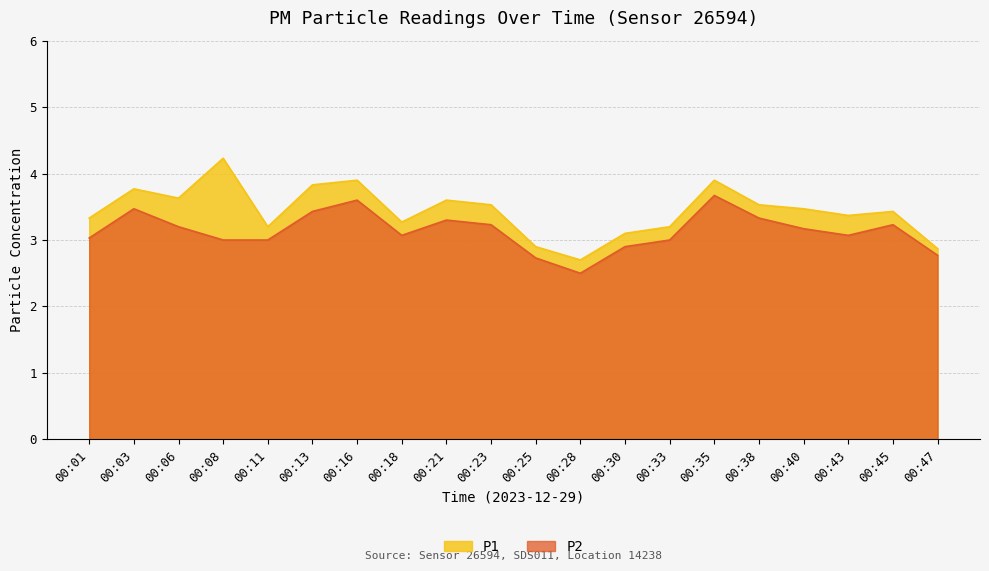

What is the value of the P1 point at the 18th from the left?

3.4